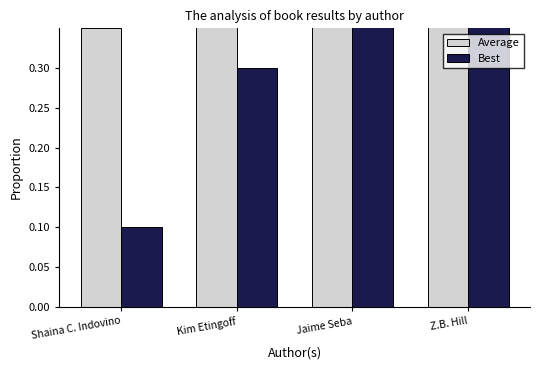

What is the label of the 3rd bar from the right?

Kim Etingoff